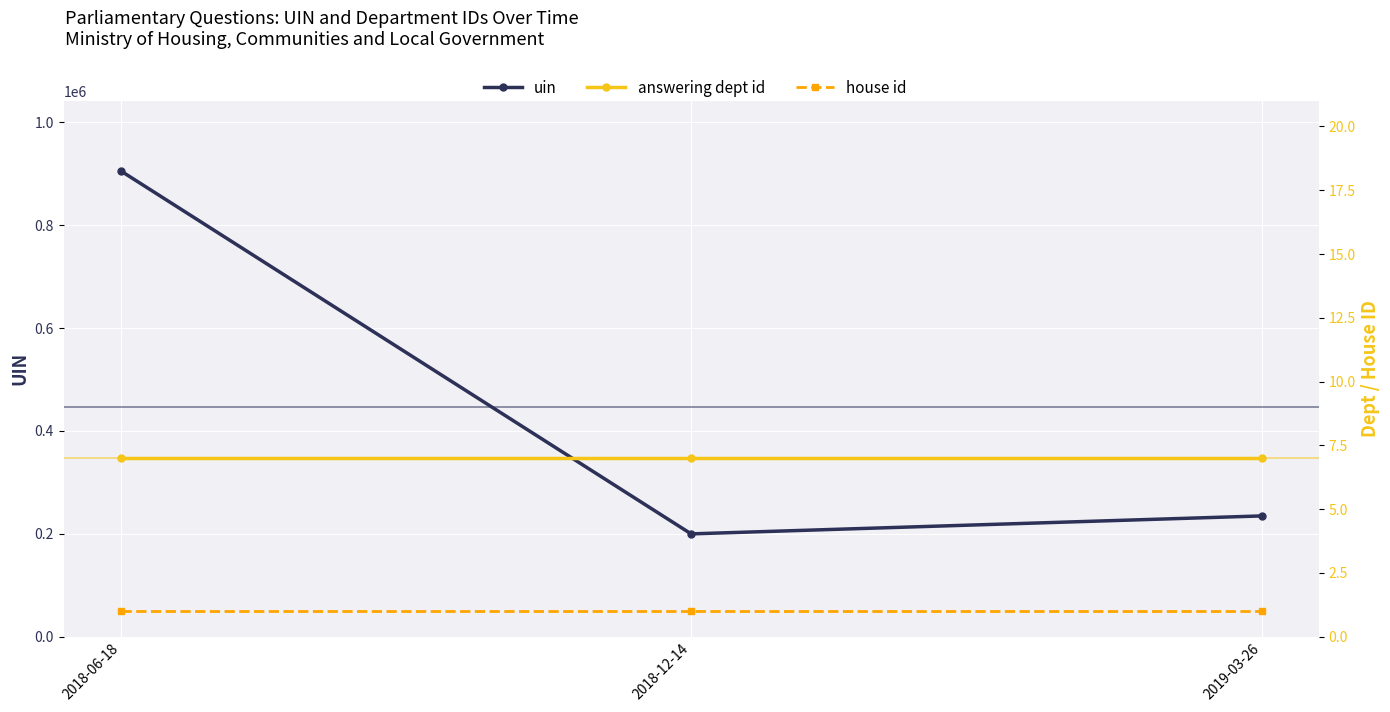

What is the label of the 2nd point from the right?

2018-12-14